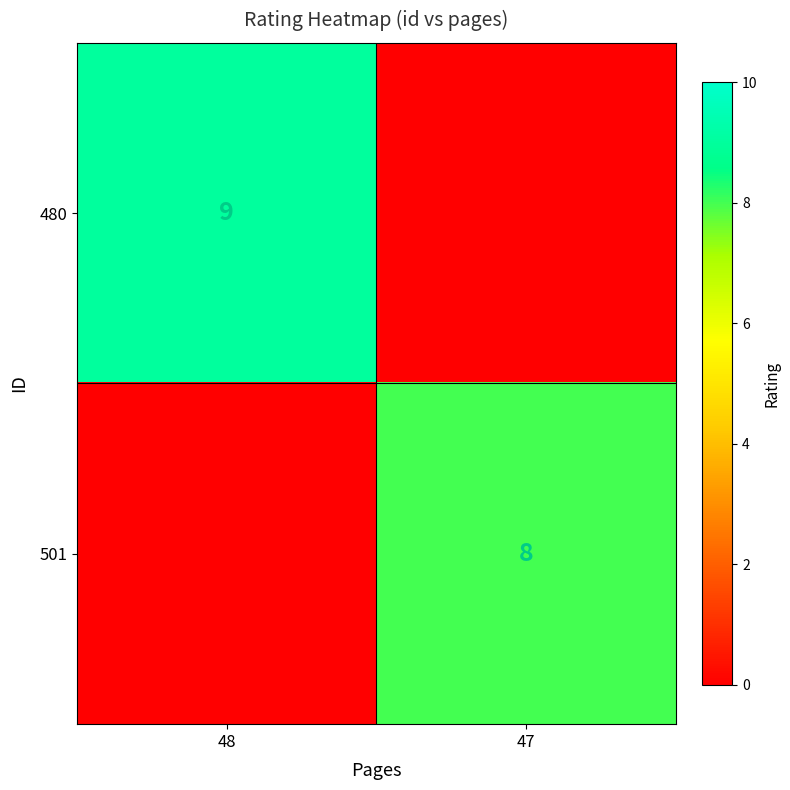

What is the average value of the 480 series?

4